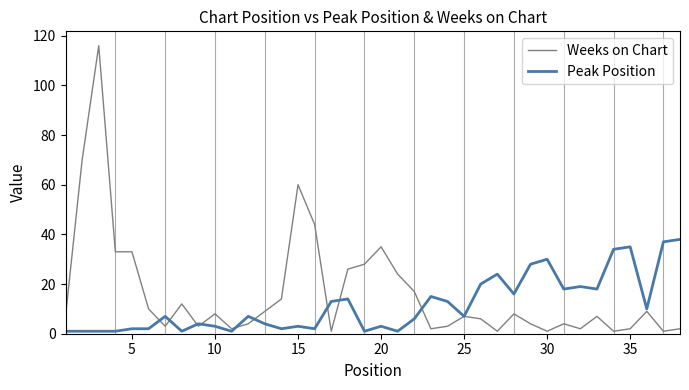

What is the highest value of the Weeks on Chart series?

116